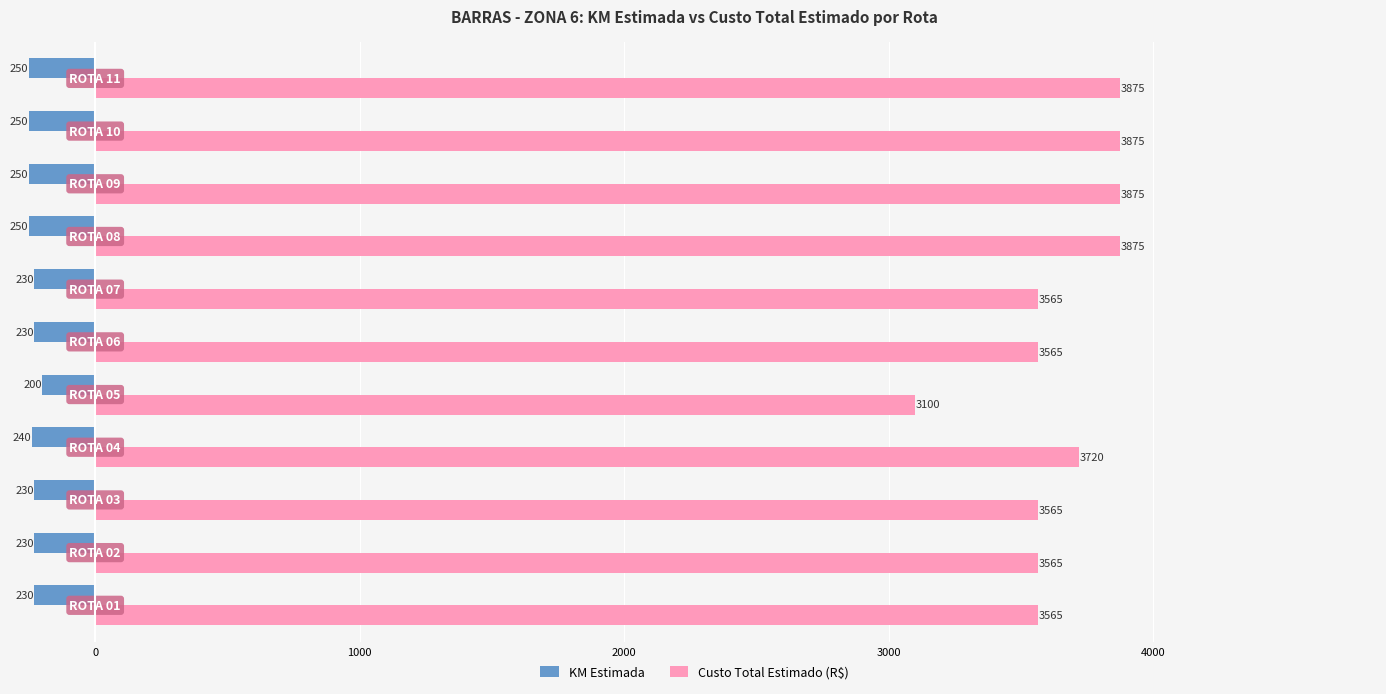

Count the Custo Total Estimado (R$) values in the range 3565 to 3875.

10